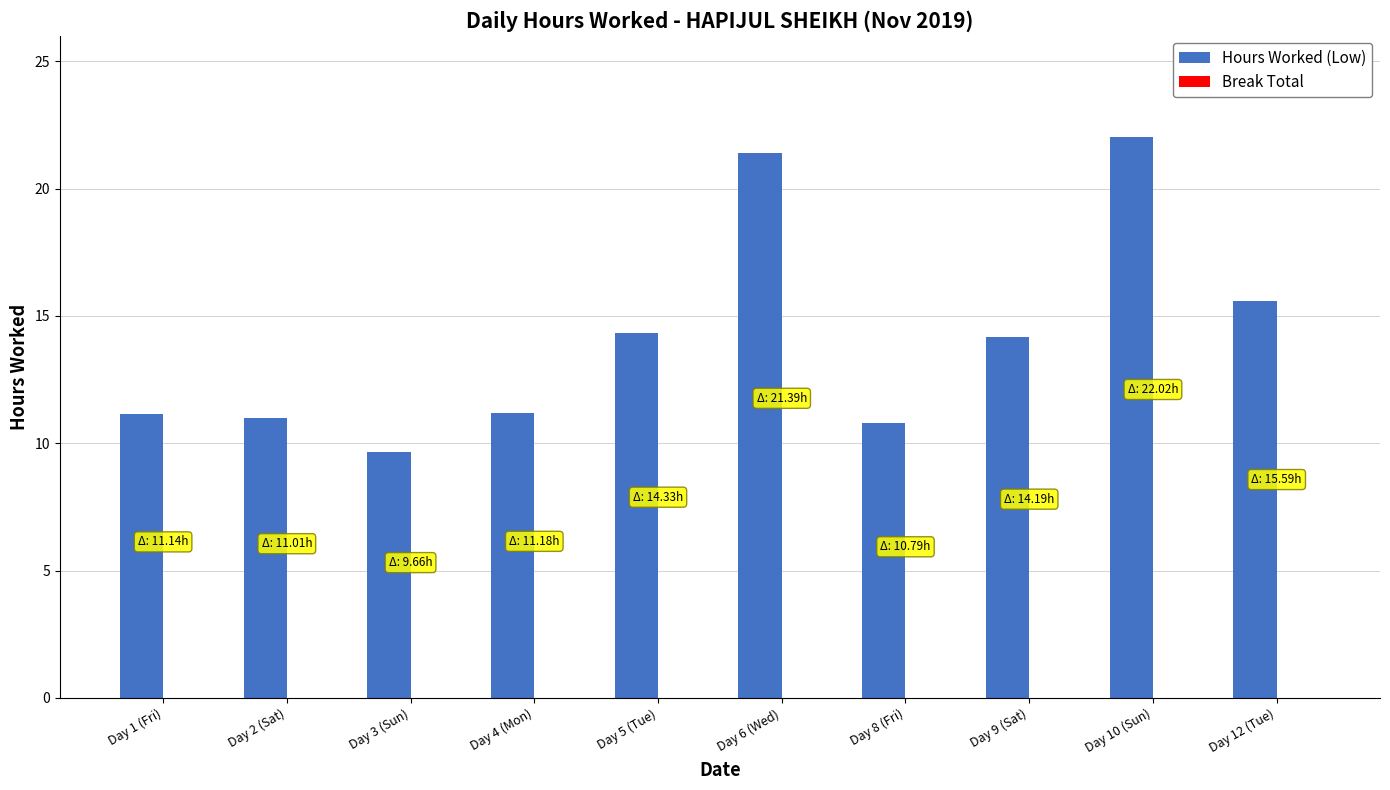

Which has a higher value, Day 4 (Mon) or Day 6 (Wed)?

Day 6 (Wed)